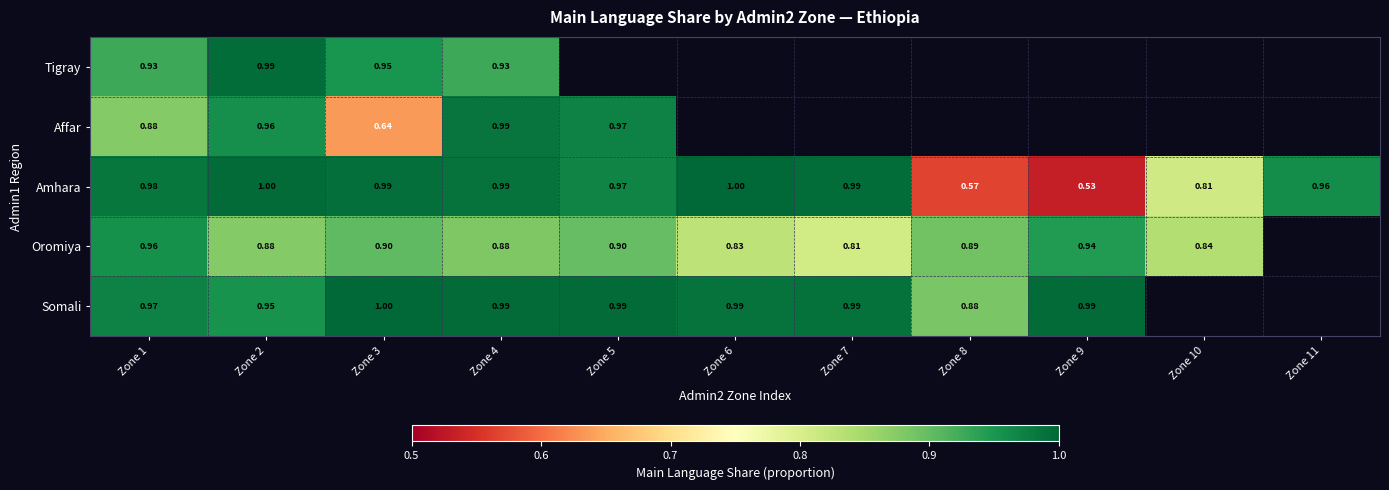

Is the value of Oromiya at Zone 5 greater than the value of Affar at Zone 1?

Yes